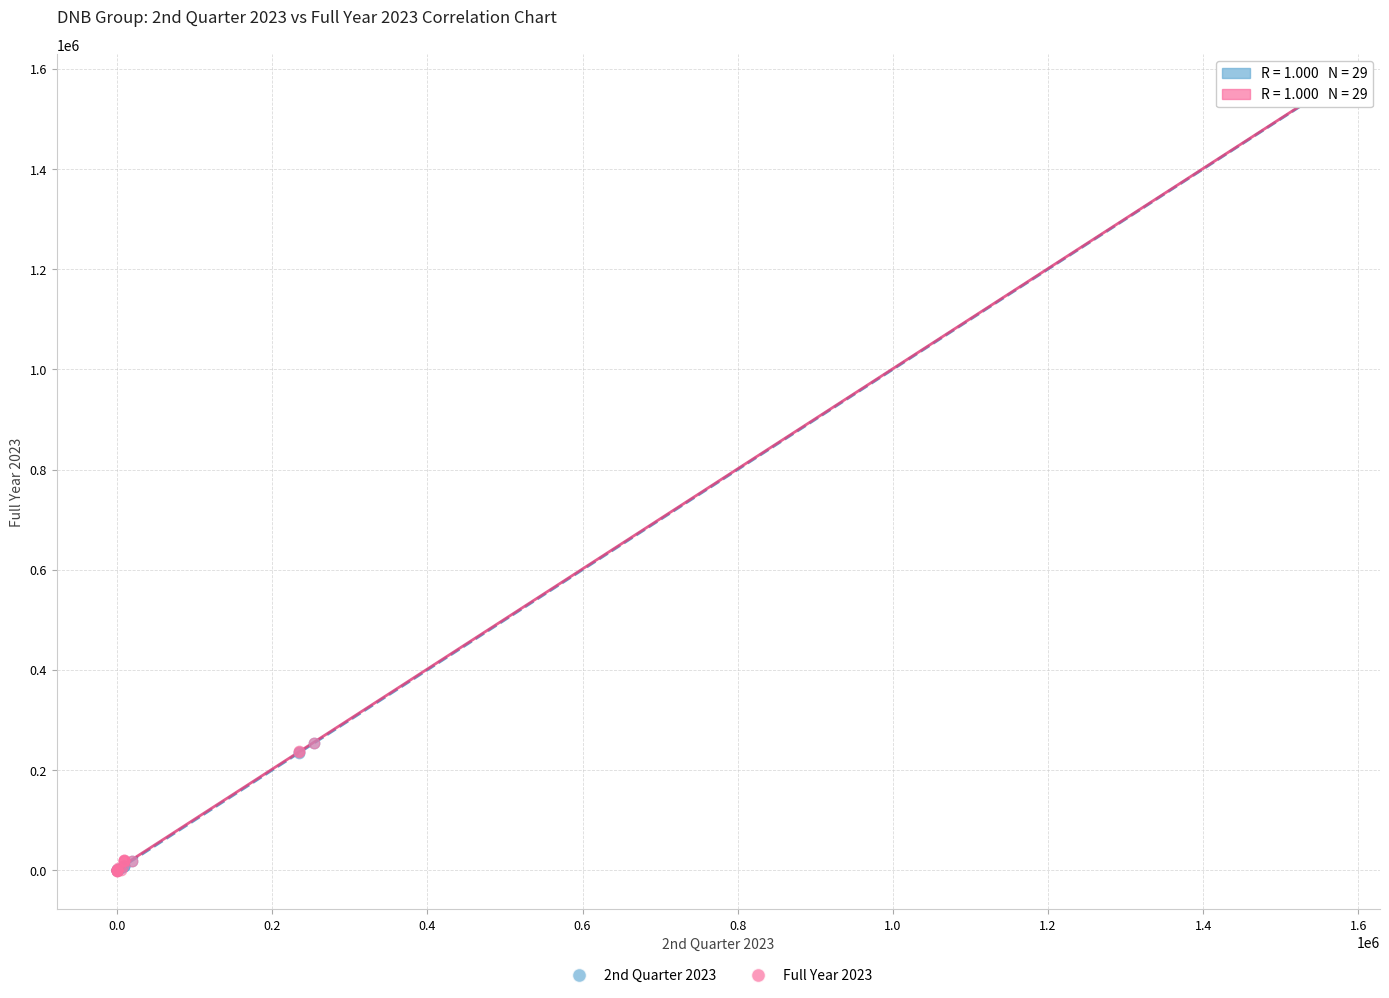

What are all the series names shown in the legend?

2nd Quarter 2023, Full Year 2023